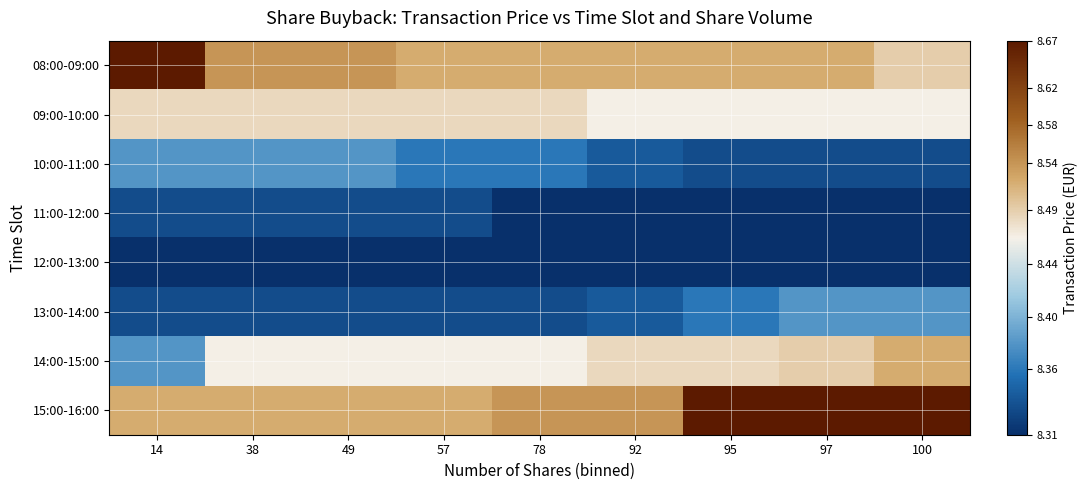

How many distinct data groups are displayed?

8